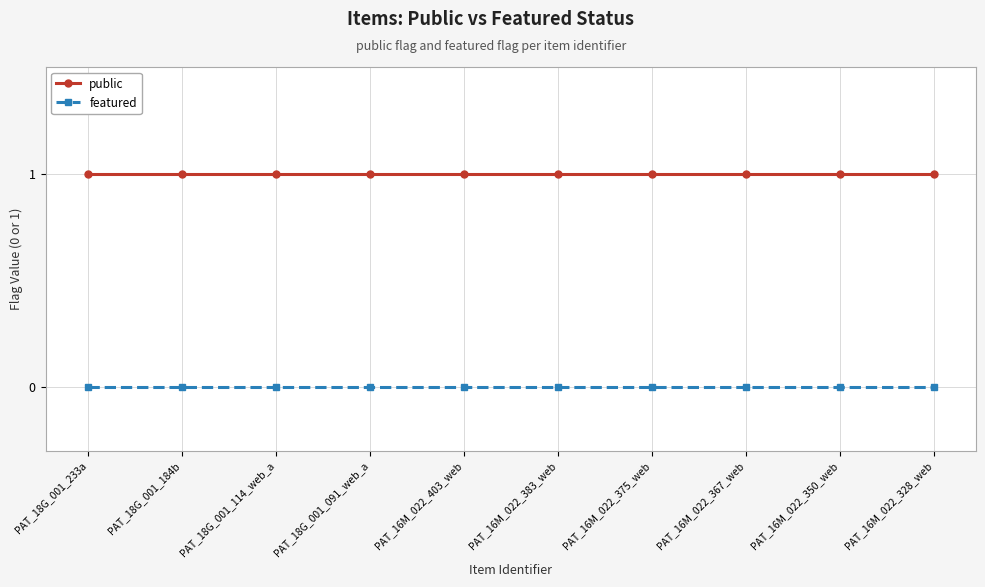

List the series in order of their overall mean, highest first.

public, featured